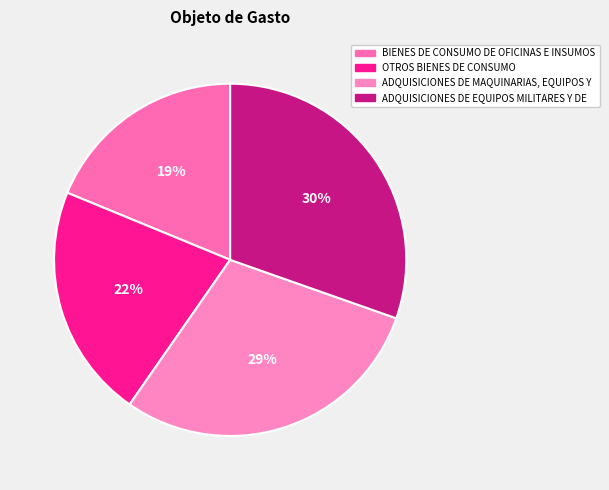

Combined, what portion of the pie is OTROS BIENES DE CONSUMO and ADQUISICIONES DE EQUIPOS MILITARES Y DE?

51.9%